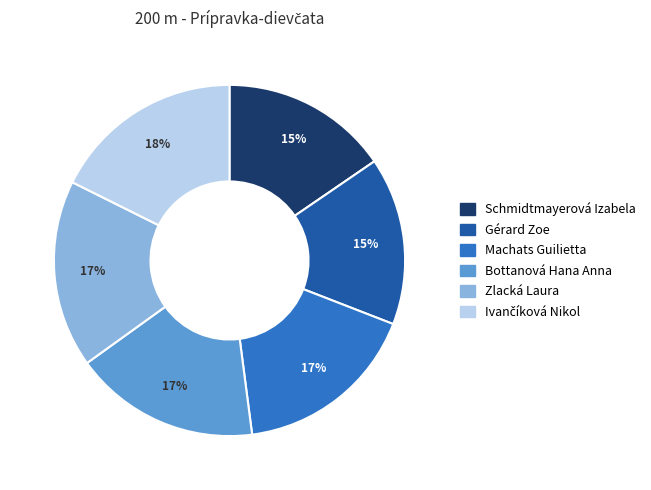

Is Zlacká Laura the majority of the pie?

No